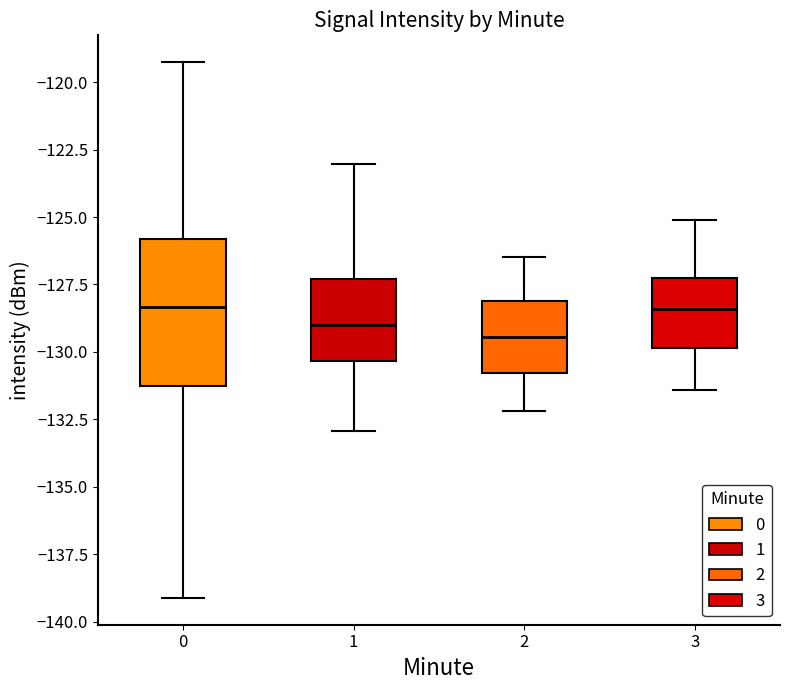

Reading left to right, transcribe this box plot: for each box, give where its median line is, the range the box spans, and where its two whiskers end, as read against the y-axis. The values are not printed on the chart, so give them approximately, as read against the axis.

0: median -128.5, box -131.5 to -126.0, whiskers -139.0 to -119.5
1: median -129.0, box -130.5 to -127.5, whiskers -133.0 to -123.0
2: median -129.5, box -131.0 to -128.0, whiskers -132.0 to -126.5
3: median -128.5, box -130.0 to -127.0, whiskers -131.5 to -125.0